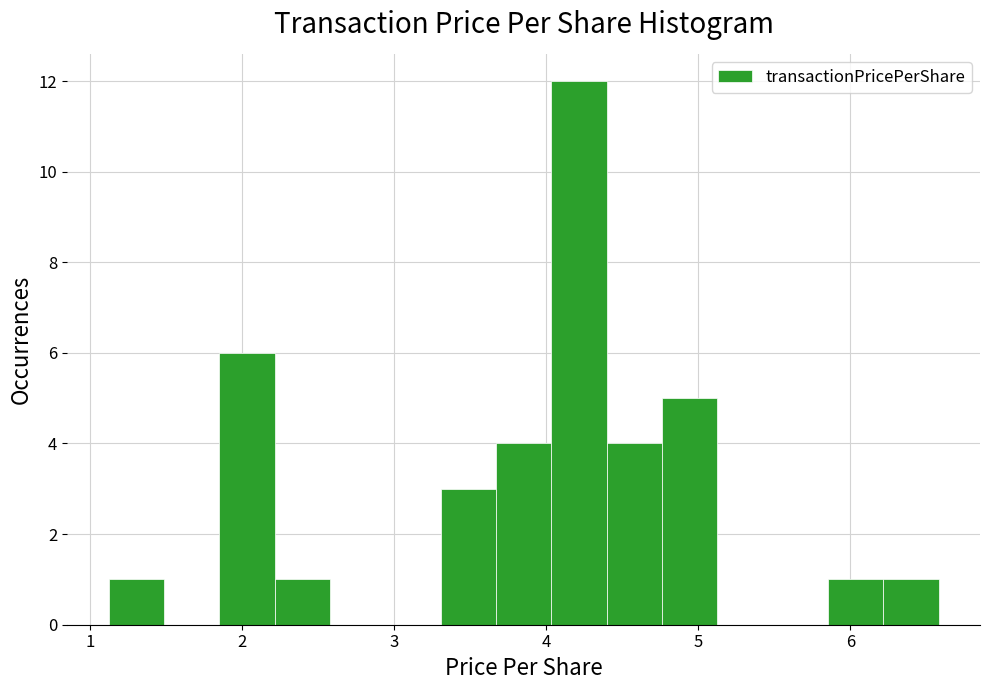

Around what value on the x-axis is the tallest bar? Give the approximate position of its centre, as read against the axis.

4.2